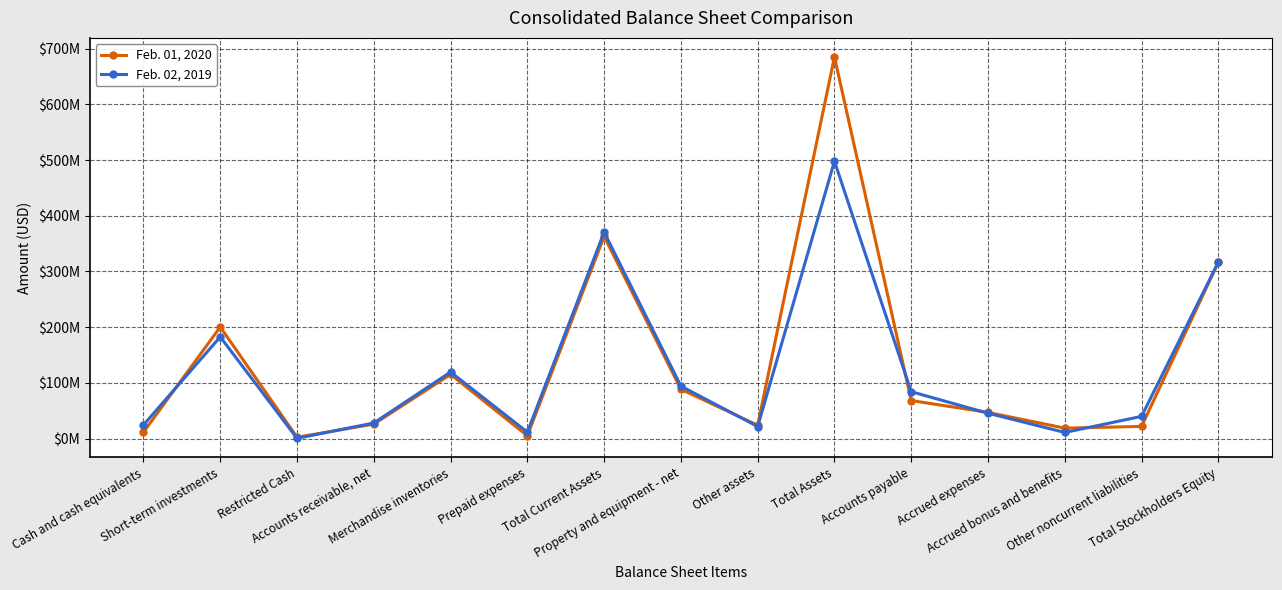

What is the difference between the second highest and minimum values in the Feb. 01, 2020 series?

360220000